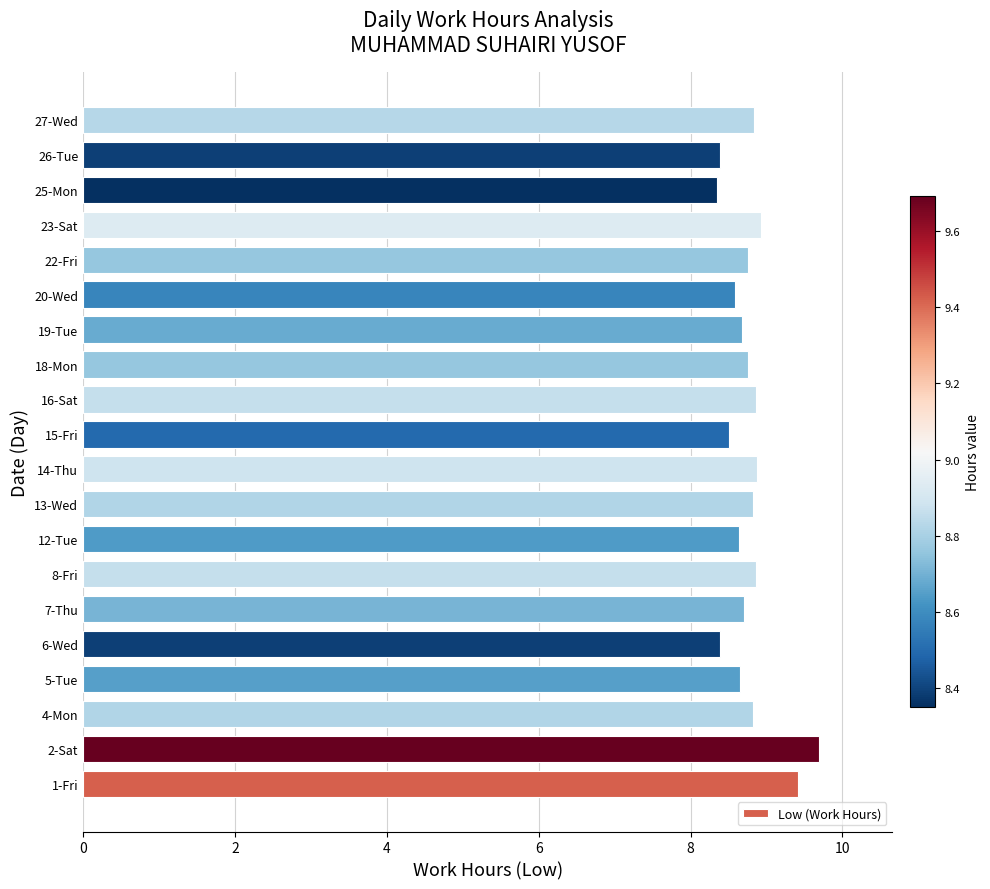

True or false: the data shows 3.0 at 1-Fri.

False